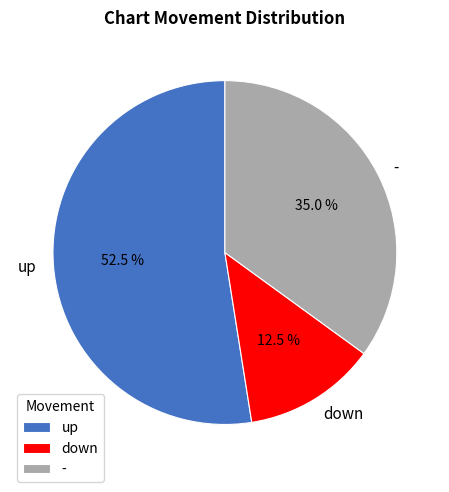

Count the number of slices in the pie.

3